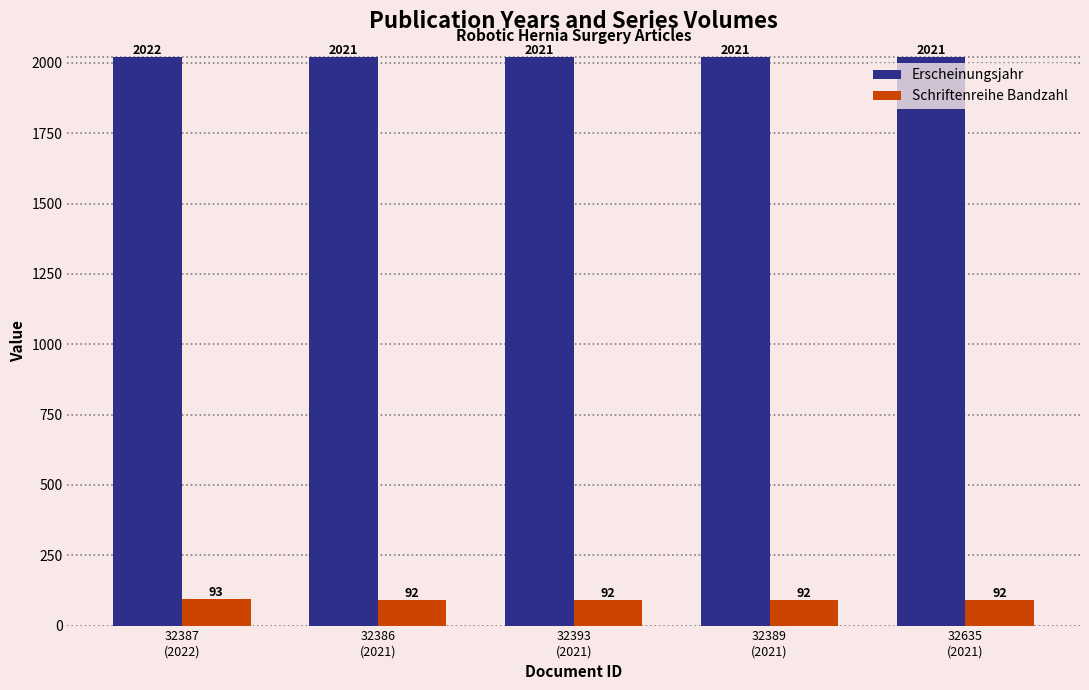

The Erscheinungsjahr series shows 2021 at 32386
(2021). True or false?

True